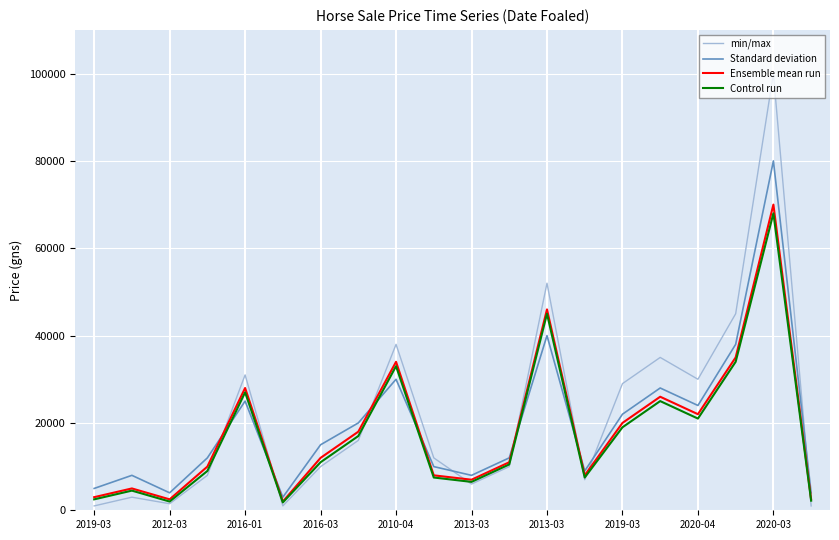

Which series has the largest range (max minus min)?

min/max